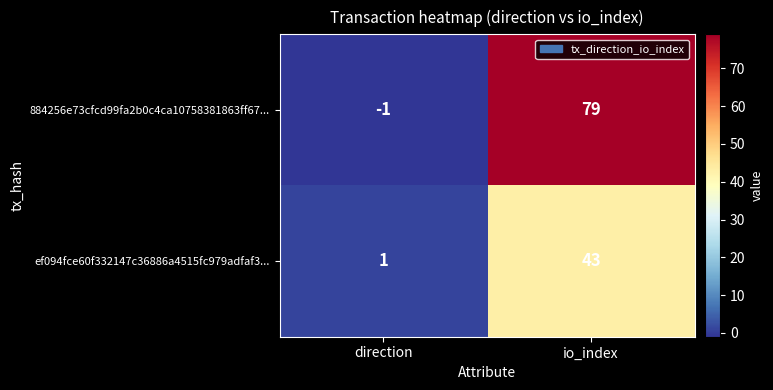

At which label is ef094fce60f332147c36886a4515fc979adfaf3... closest to 22?

direction